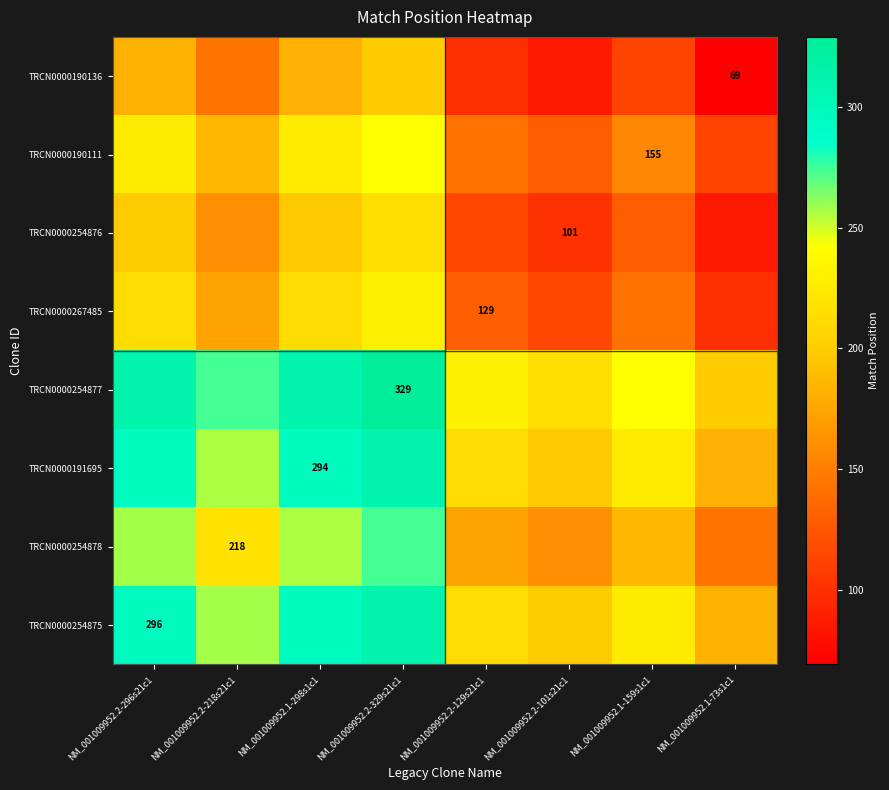

True or false: TRCN0000254876 has a value of 128.0 at NM_001009952.1-159s1c1.

True